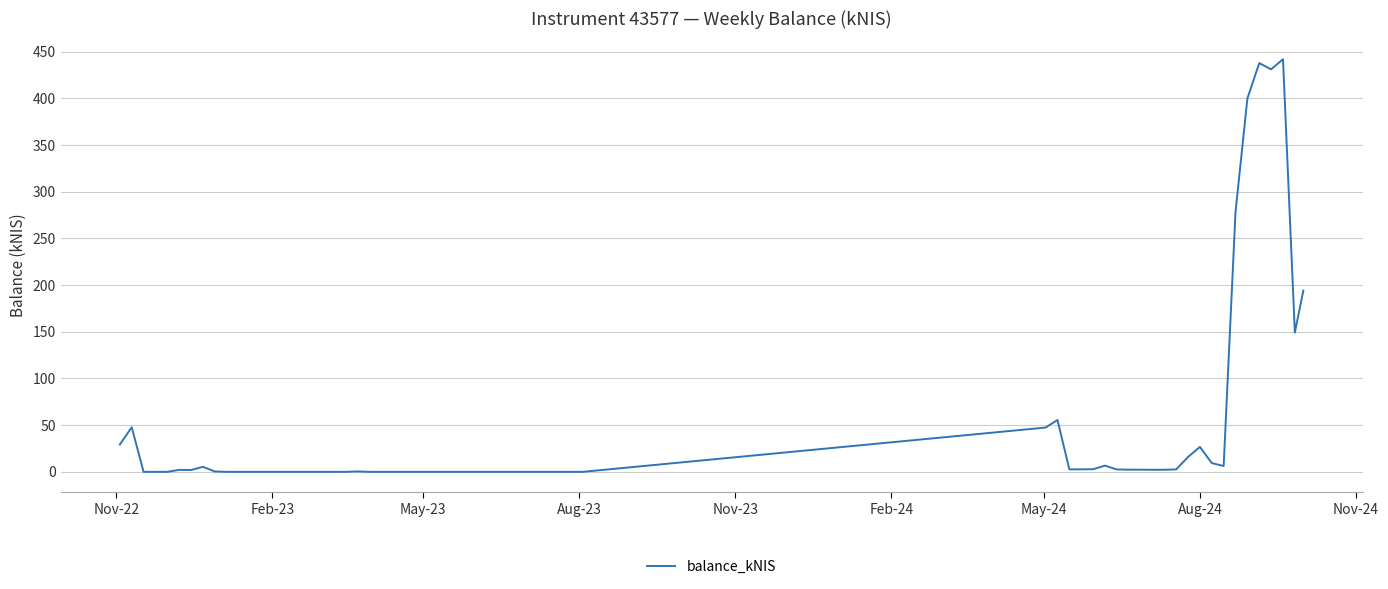

What is the maximum value shown in the chart?

442.1